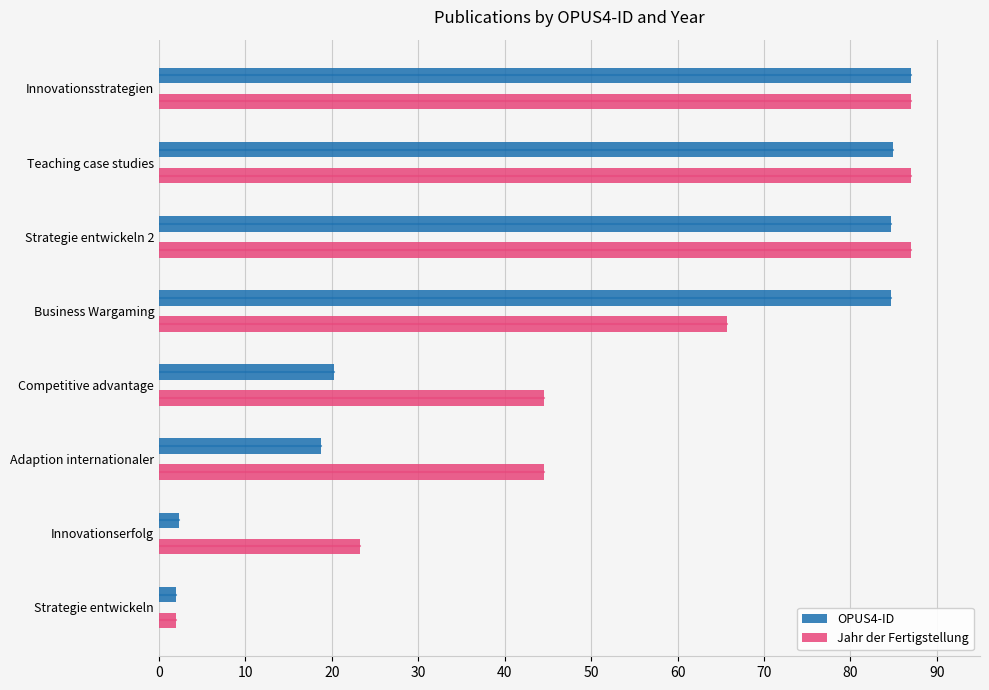

Read the Jahr der Fertigstellung value at Strategie entwickeln.

2.0